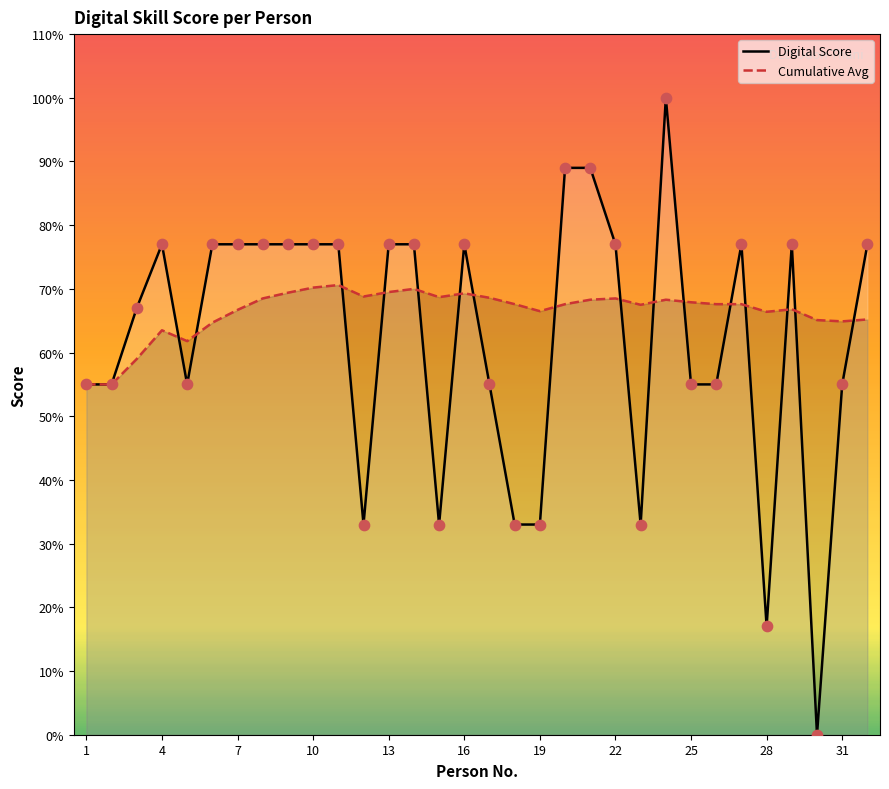

What are all the series names shown in the legend?

Digital Score, Cumulative Avg